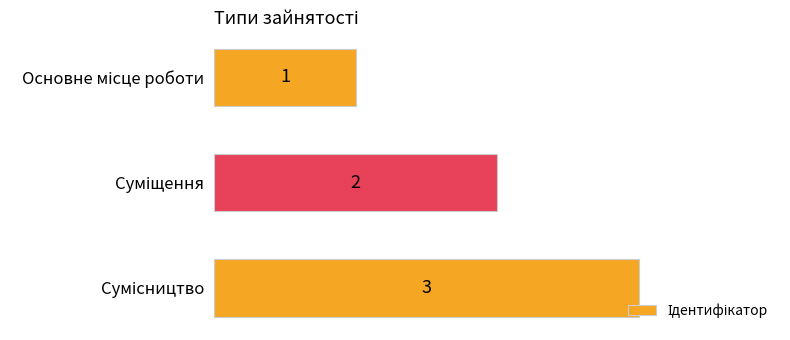

Count the values in the range 1 to 3.

3